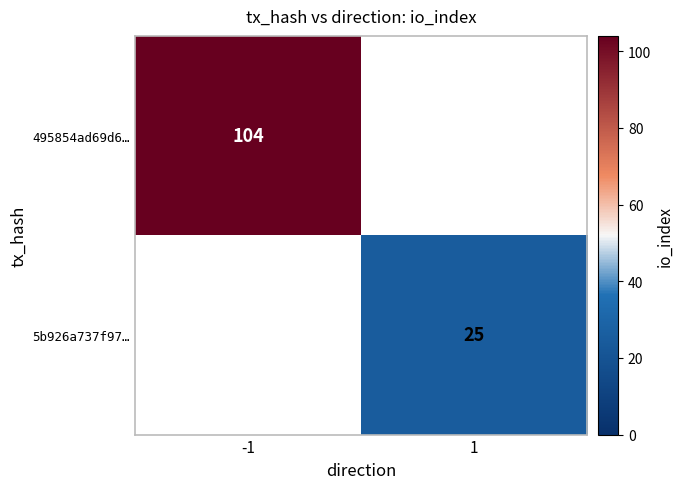

True or false: 495854ad69d6… has a value of 104 at -1.

True